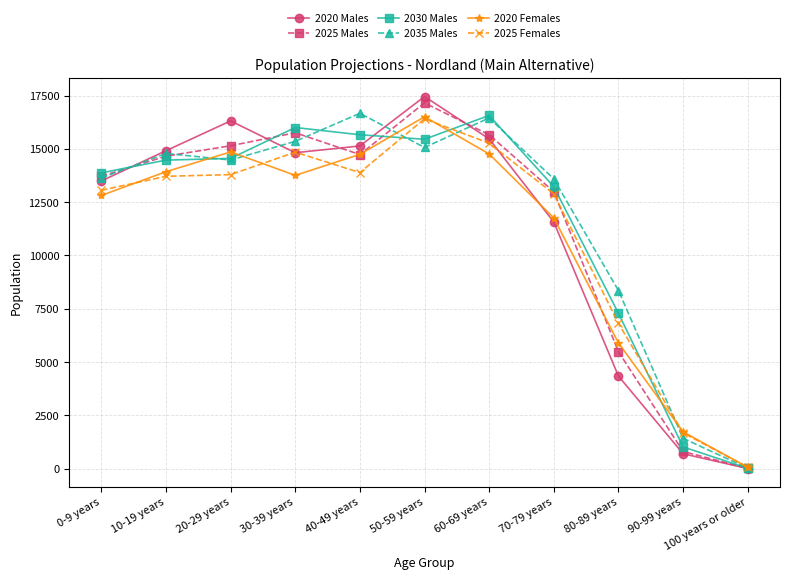

What is the sum of all 2030 Males values?

128134